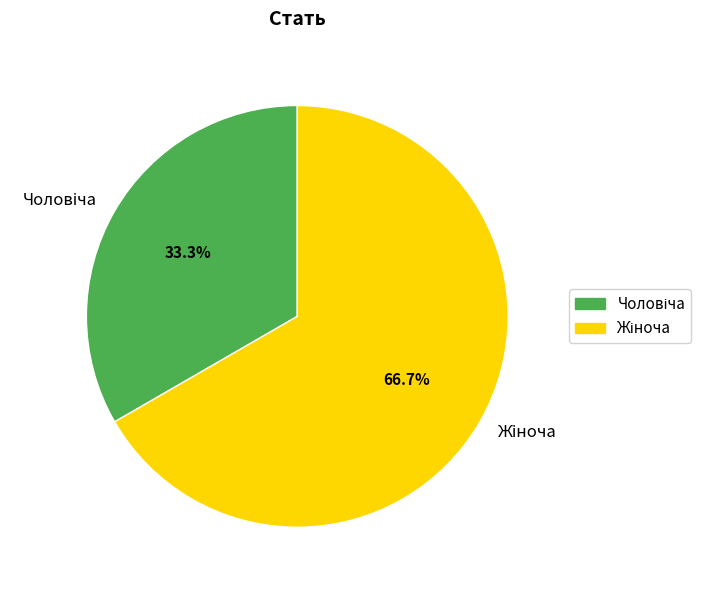

Is there any slice that represents more than half of the pie?

Yes